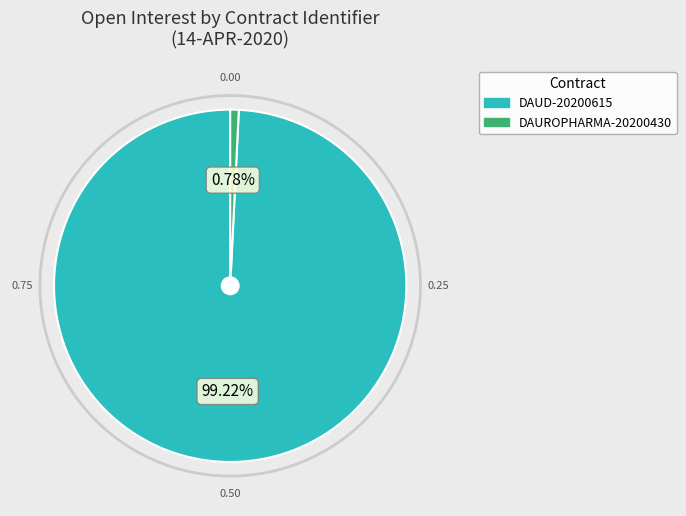

Is there any slice that represents more than half of the pie?

Yes